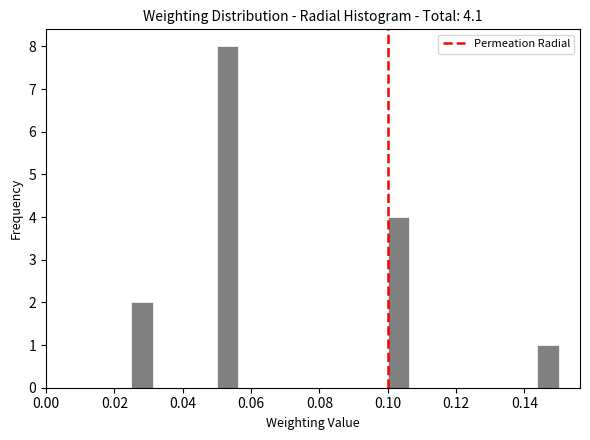

Read against the x-axis, roughly where is the centre of the tallest bar?

0.054